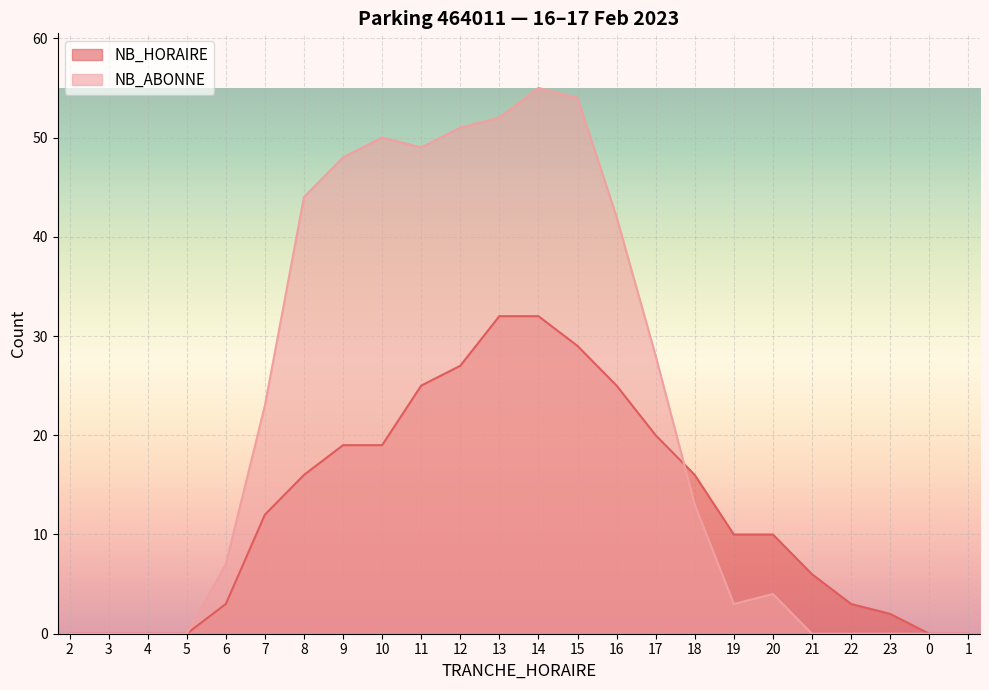

What position from the left is 22?

21